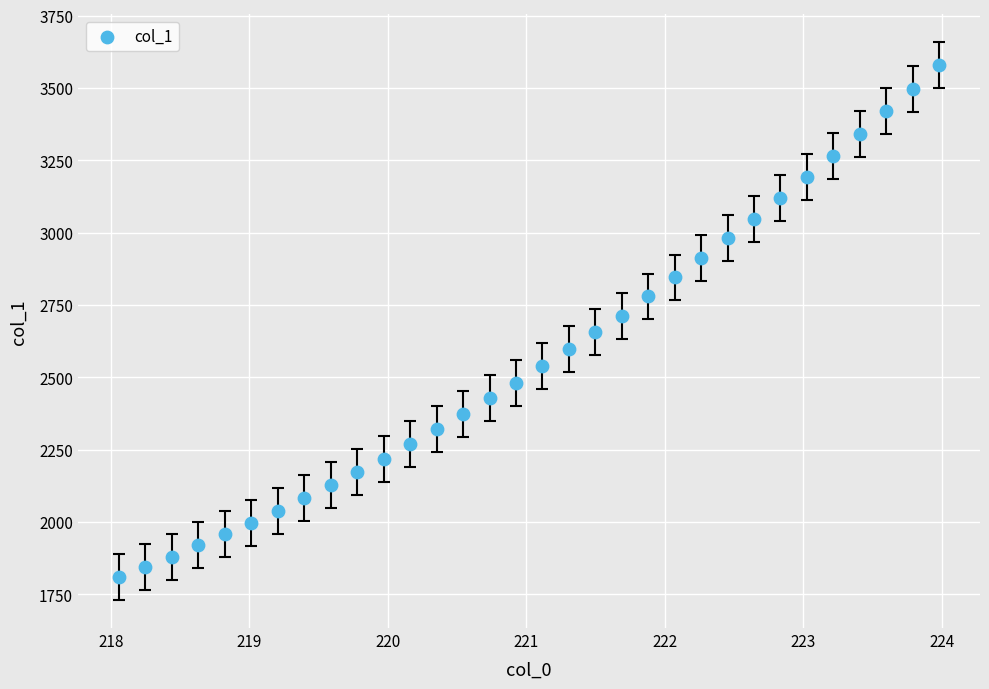

What is the range of Y values (max minus min)?

1770.7